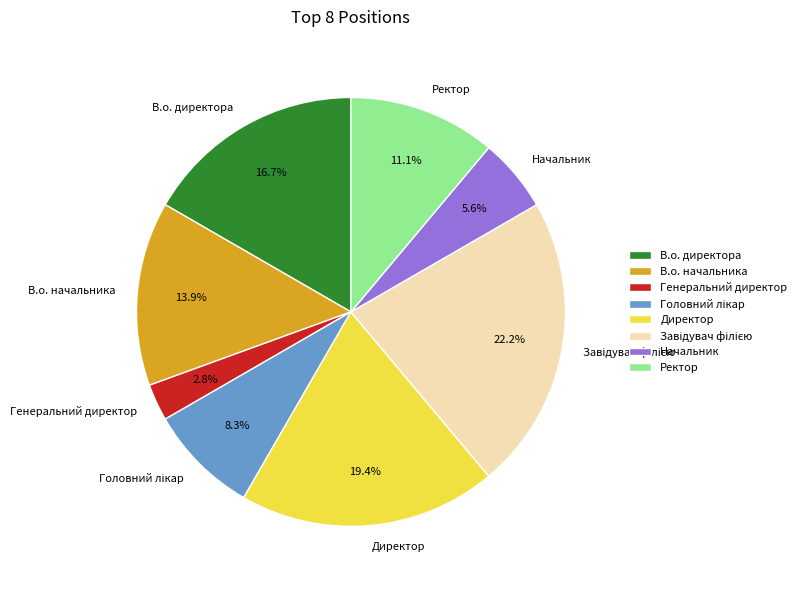

How many segments does this pie chart have?

8